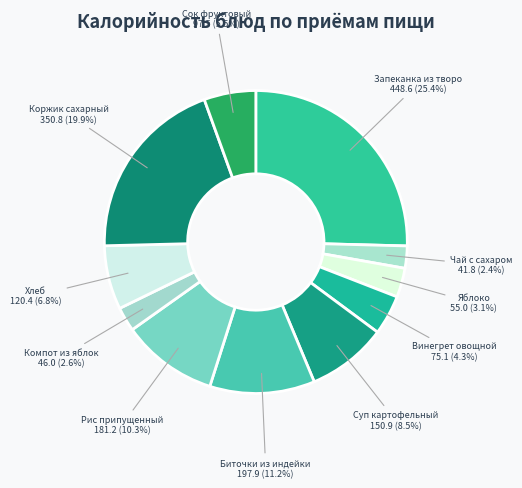

Rank the categories by value from highest to lowest.

Запеканка из творога, Коржик сахарный, Биточки из индейки, Рис припущенный, Суп картофельный, Хлеб, Сок фруктовый, Винегрет овощной, Яблоко, Компот из яблок, Чай с сахаром